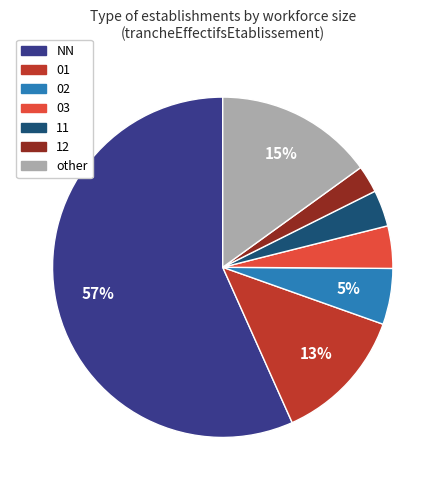

Is there any slice that represents more than half of the pie?

Yes